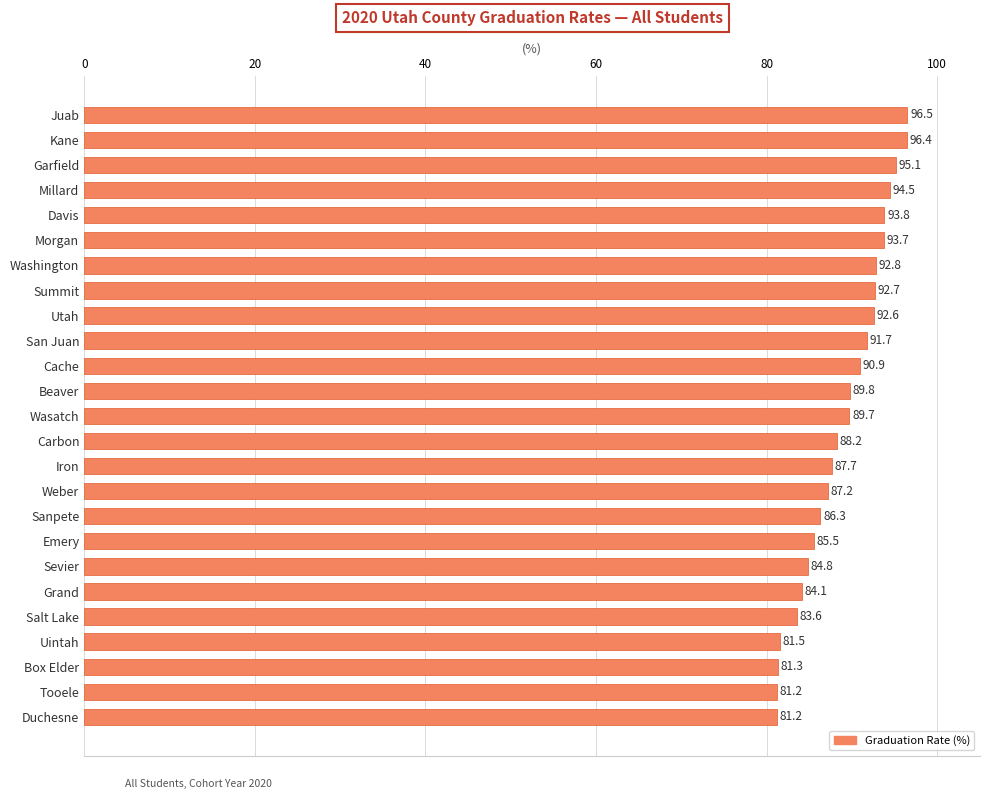

Is it true that the value at Carbon is 88.2?

True